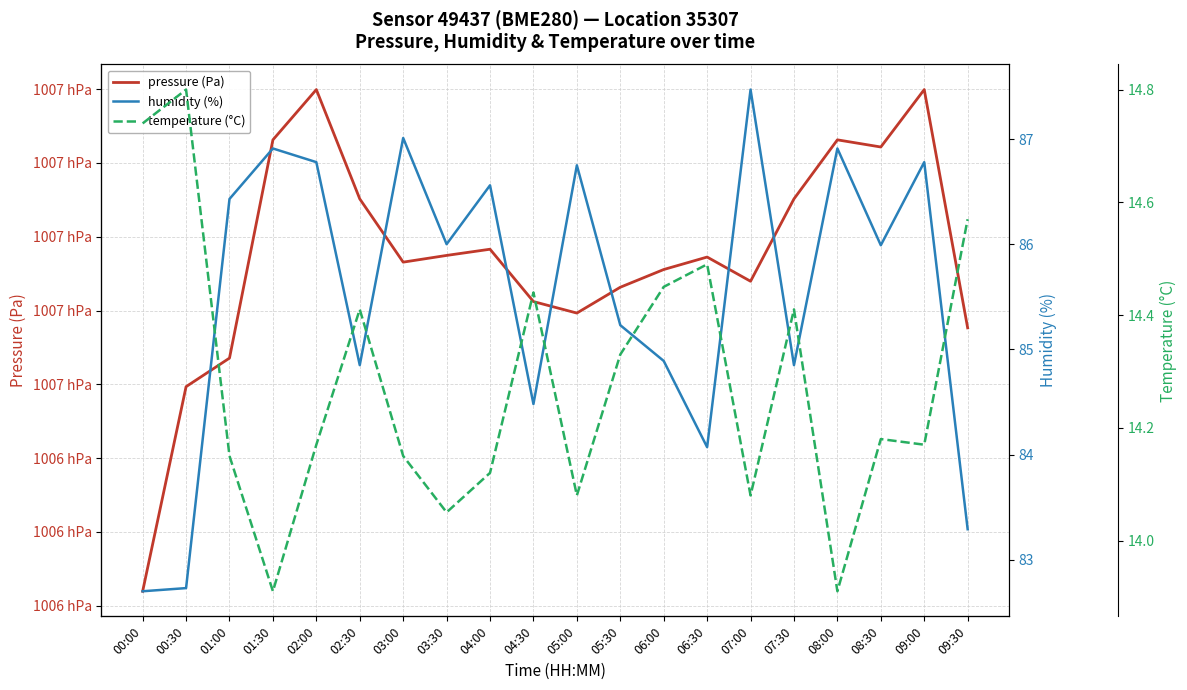

In temperature (°C), how many points are lower than both neighbors (excluding endpoints)?

6